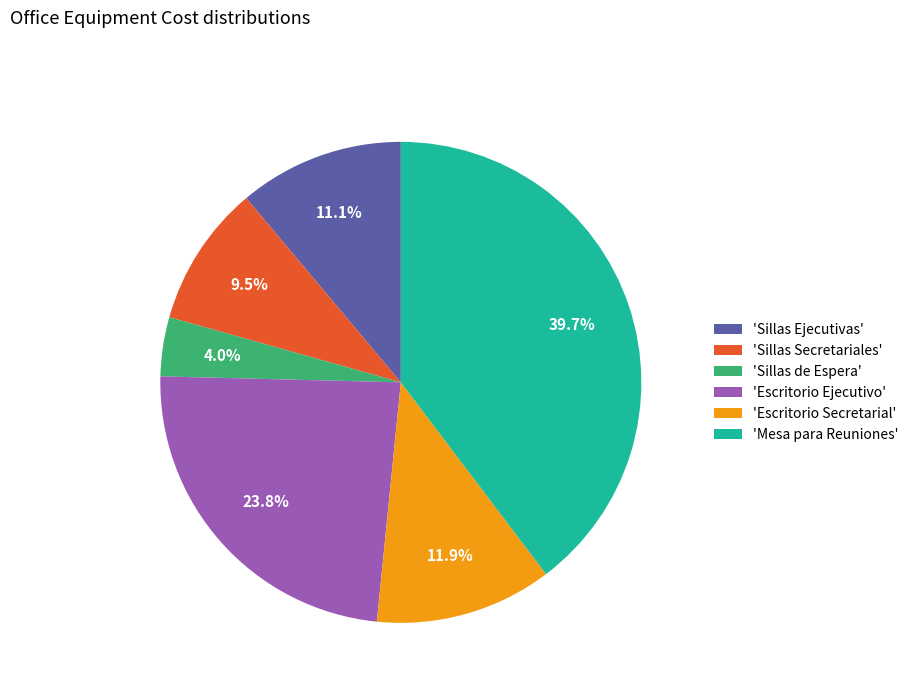

Which category has the biggest portion of the pie?

'Mesa para Reuniones'